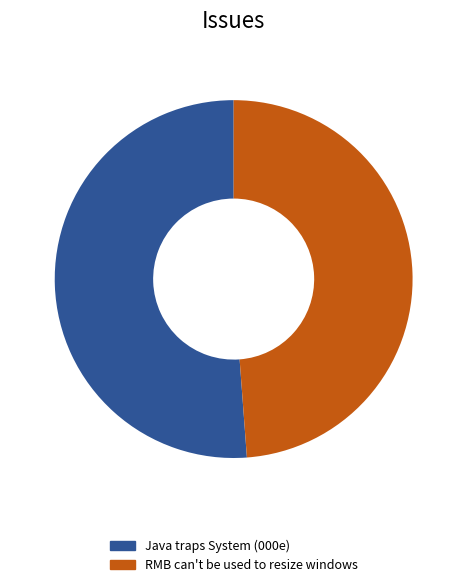

Rank the categories by value from highest to lowest.

Java traps System (000e), RMB can't be used to resize windows